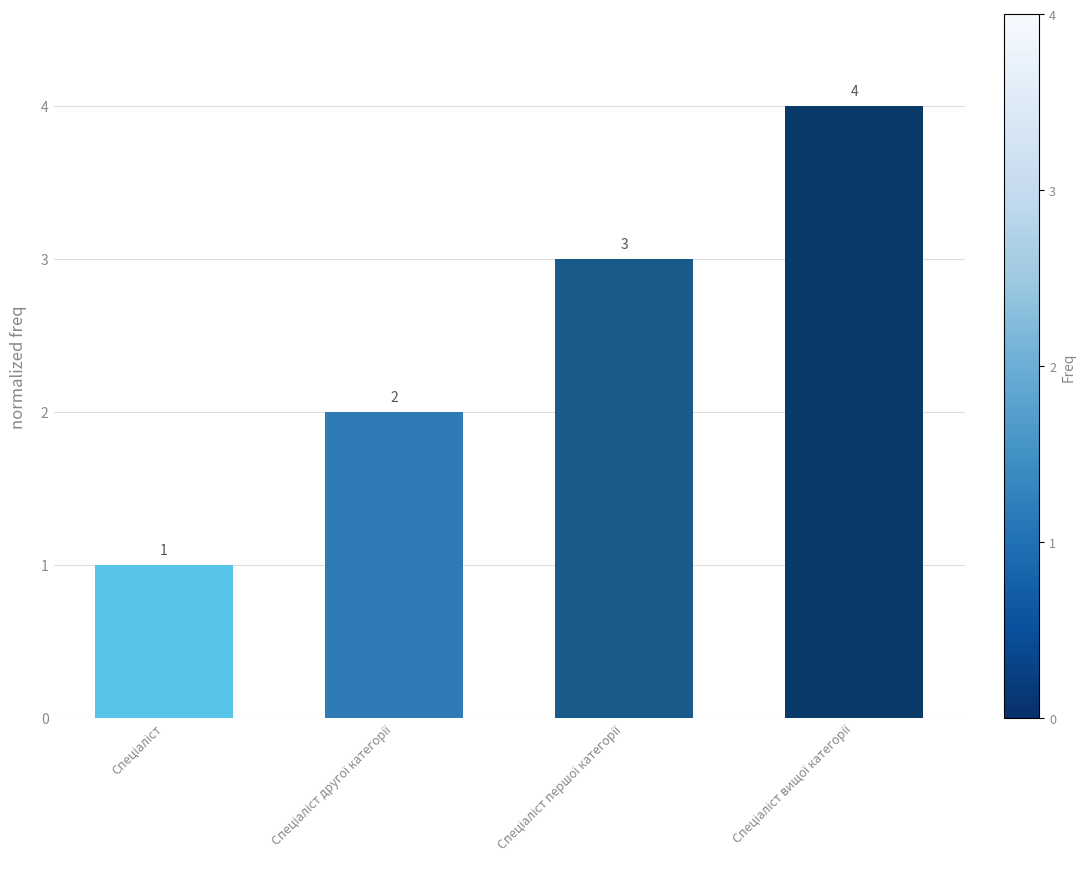

What is the value of the 1st bar from the left?

1